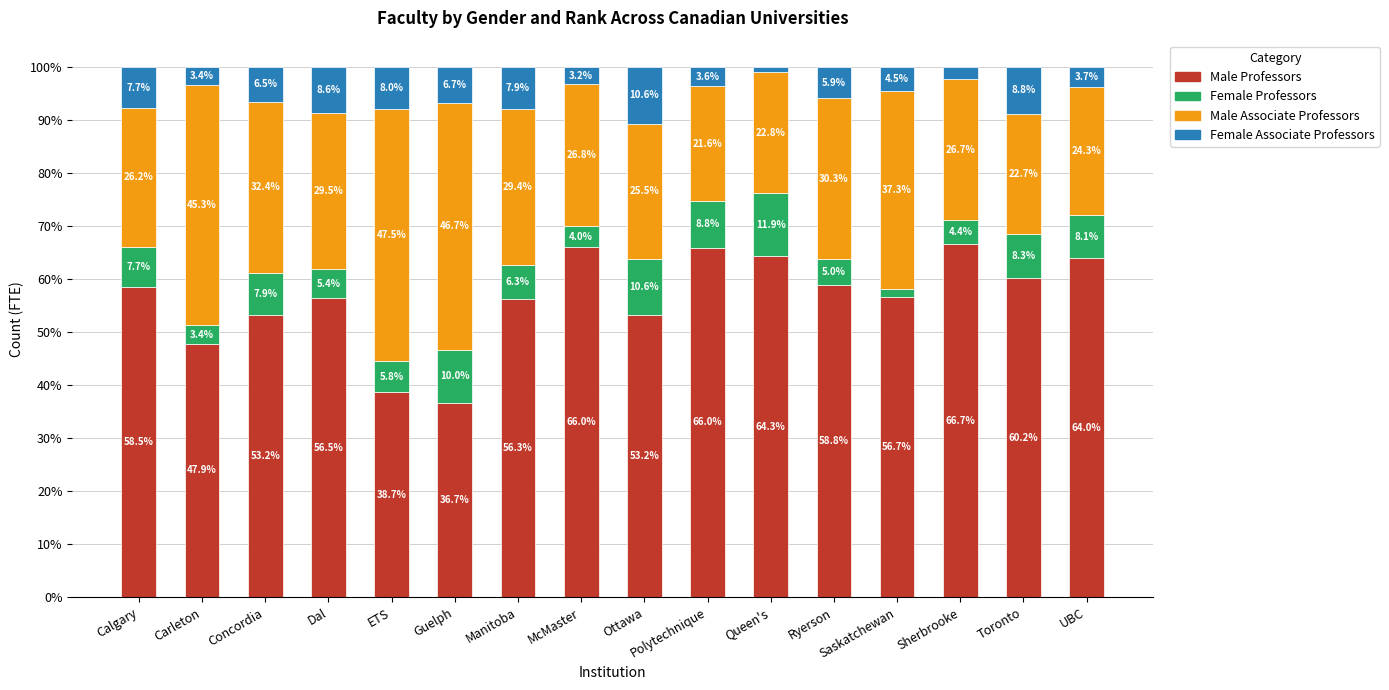

How many data points in Male Professors are less than 58?

8